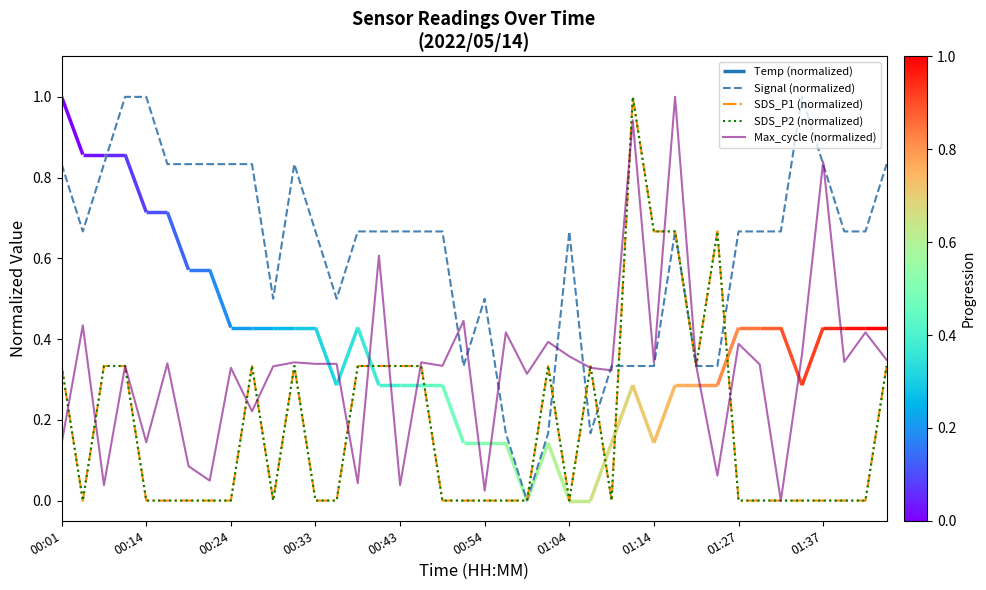

What is the total value across all series at 15?

1.9